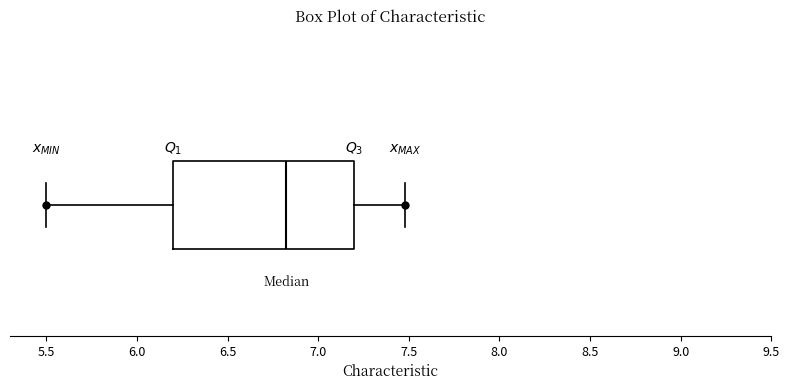

Transcribe this box plot: give where the median line is, the range the box spans, and where the two whiskers end, as read against the x-axis. The values are not printed on the chart, so give them approximately, as read against the axis.

median 6.85, box 6.20 to 7.20, whiskers 5.50 to 7.50